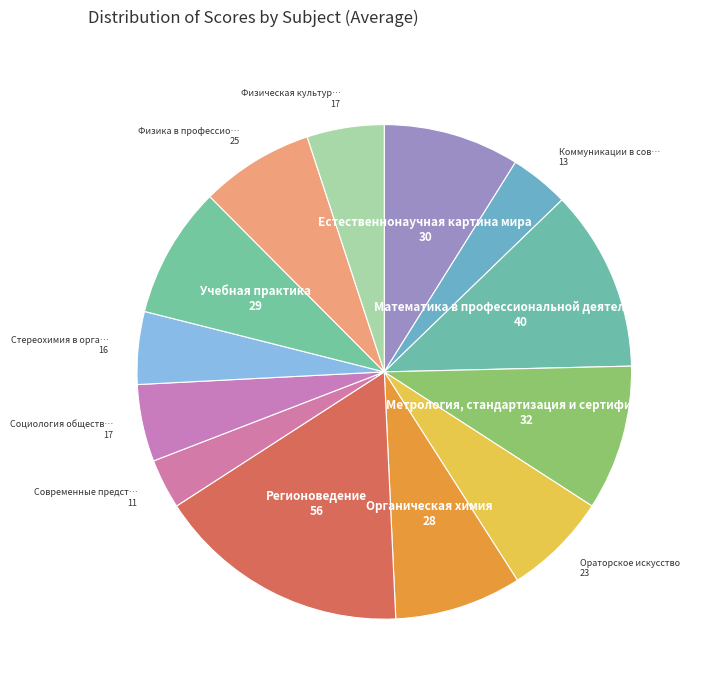

Which category has the biggest portion of the pie?

Регионоведение